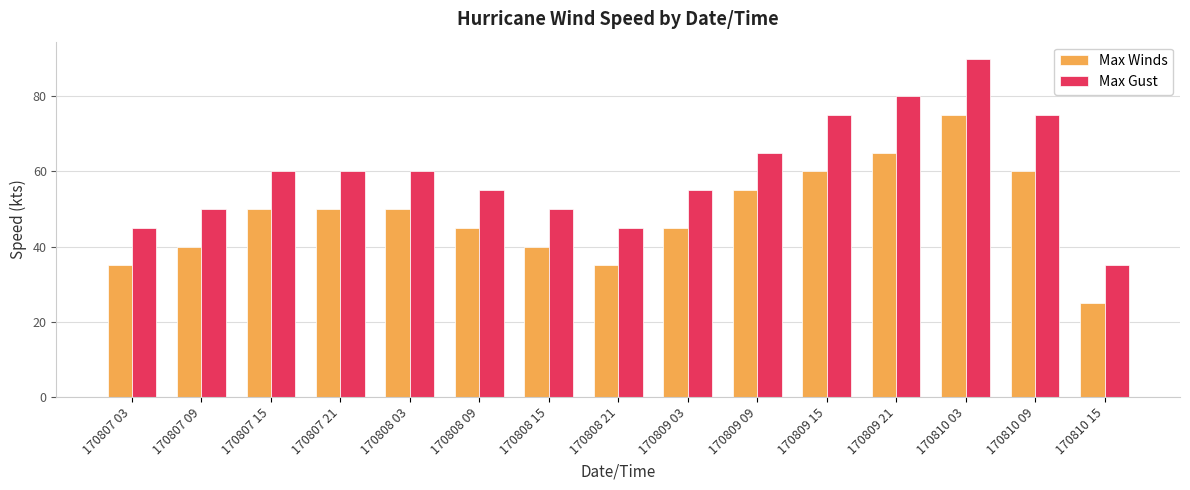

What is the average value of the Max Gust series?

60